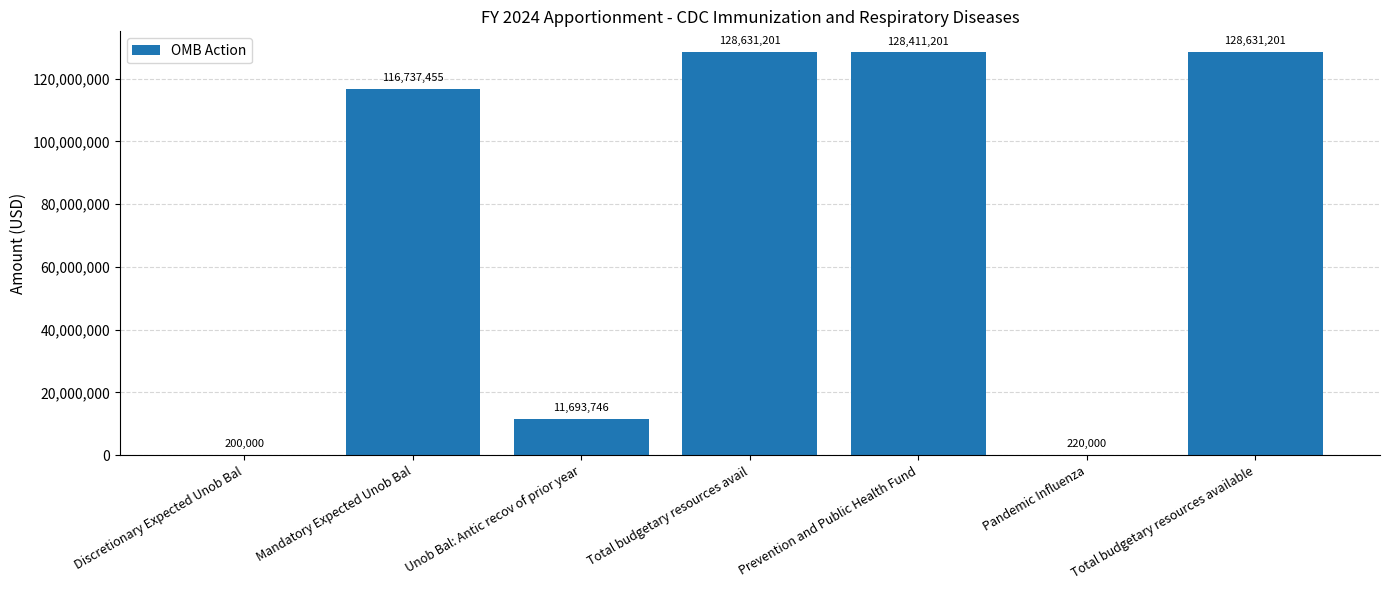

The chart shows a value of 230125520 at Prevention and Public Health Fund. True or false?

False